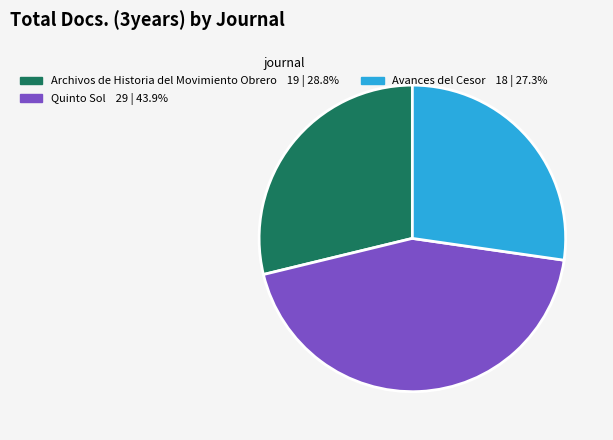

Which has a higher value, Archivos de Historia del Movimiento Obrero or Quinto Sol?

Quinto Sol